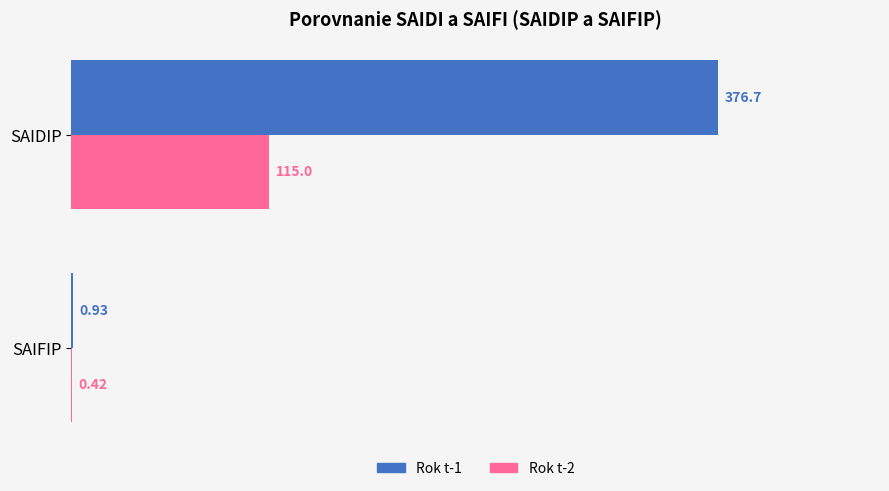

Where is Rok t-1 nearest to the value 188?

SAIFIP